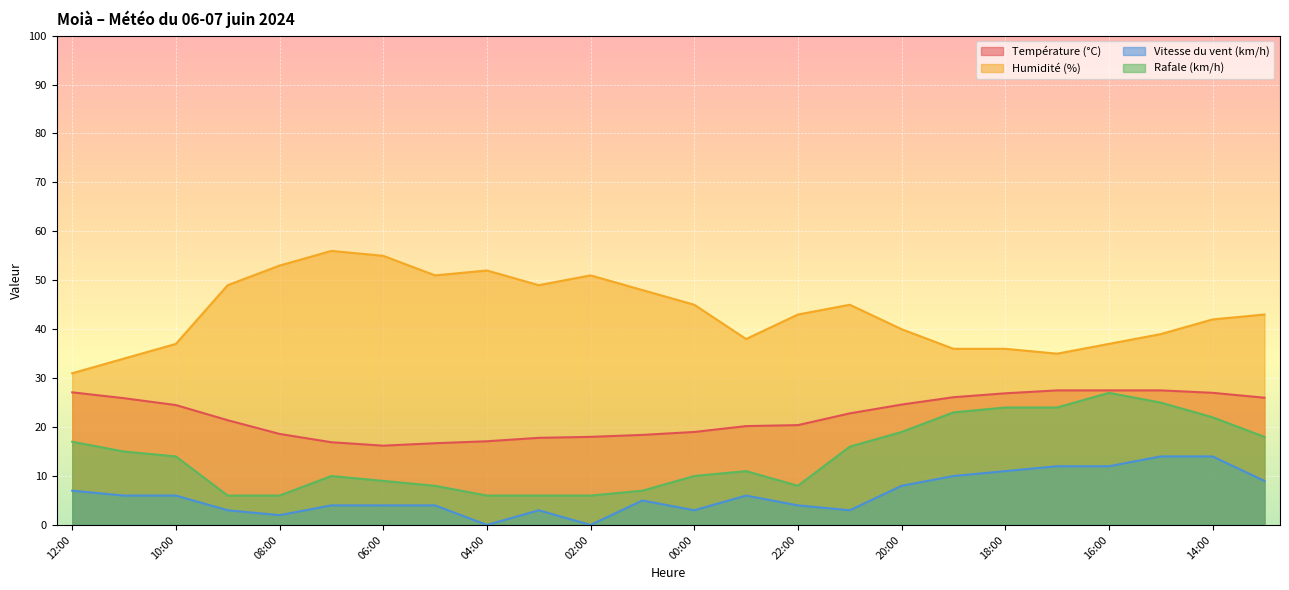

Between 22:00 and 21:00, which series saw the biggest shift?

Rafale (km/h)